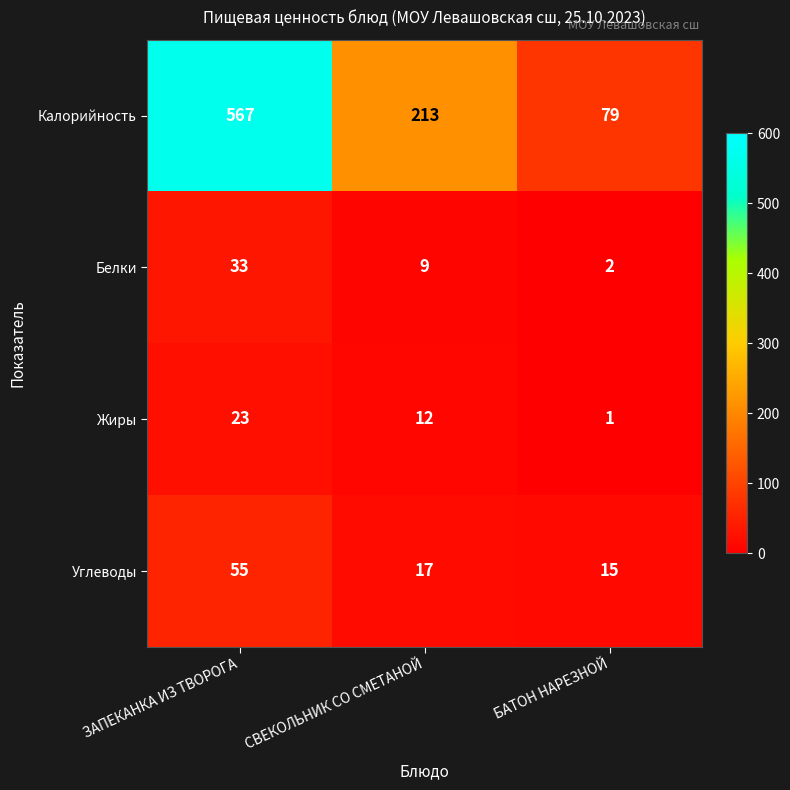

At БАТОН НАРЕЗНОЙ, list the series in order from smallest to largest.

Жиры, Белки, Углеводы, Калорийность